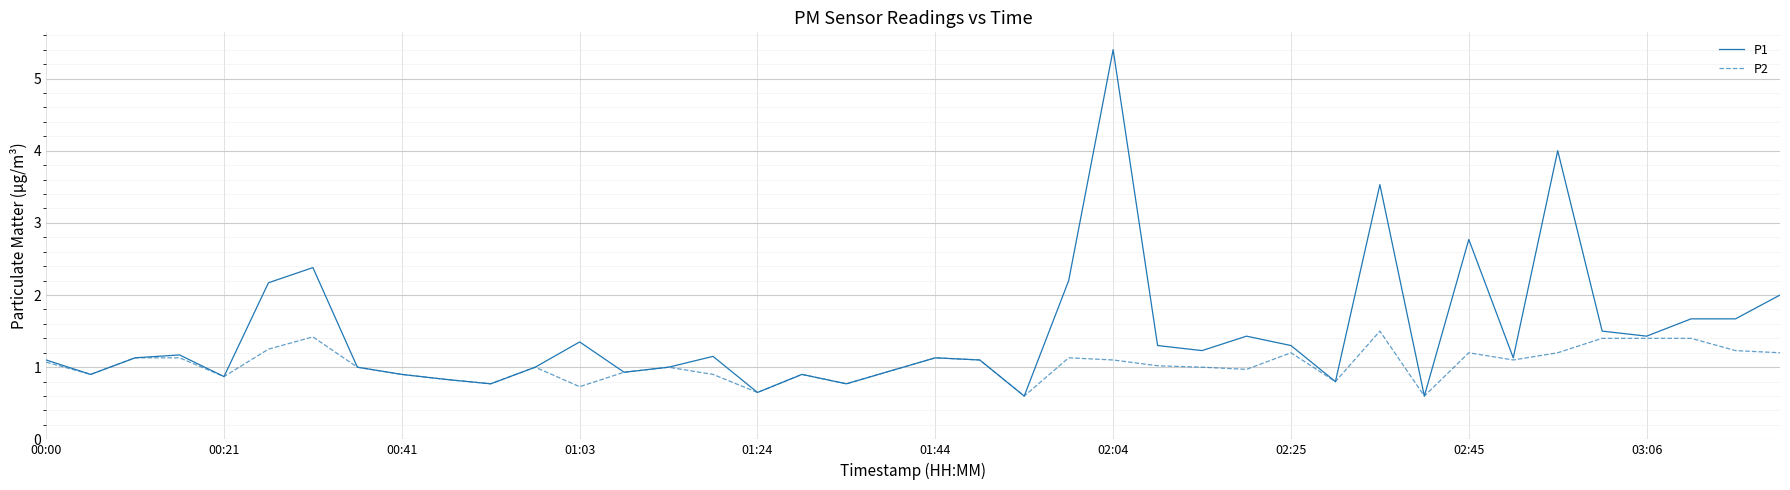

Is this an area chart (filled region under the line)?

No